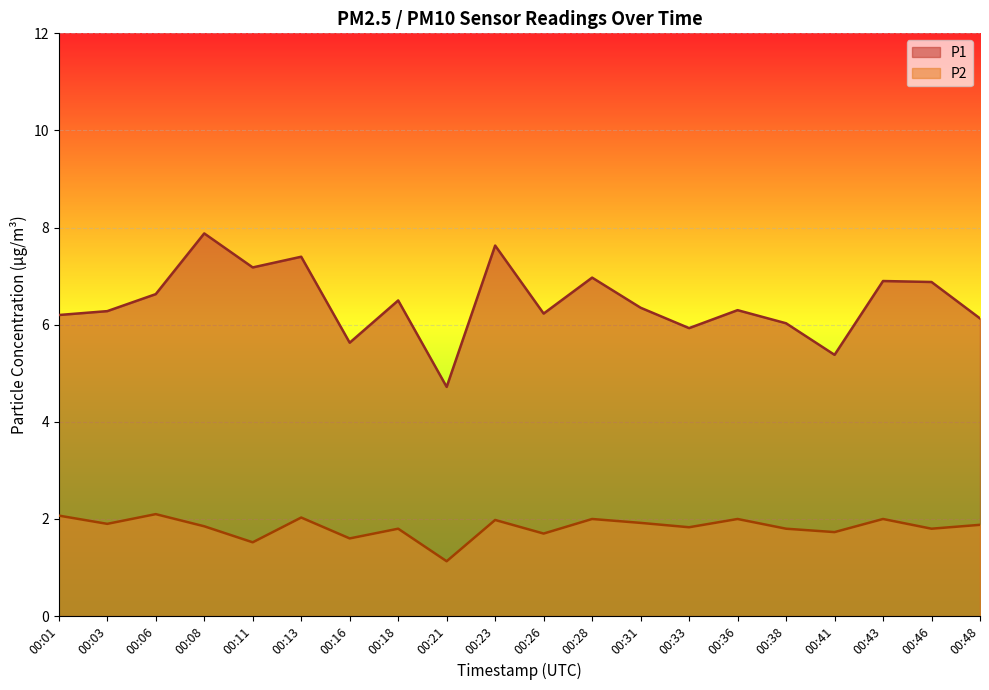

Reading right to left, list all the values displayed in this chart.

P1: 00:48=6.1	00:46=6.9	00:43=6.9	00:41=5.4	00:38=6.0	00:36=6.3	00:33=5.9	00:31=6.3	00:28=7.0	00:26=6.2	00:23=7.6	00:21=4.7	00:18=6.5	00:16=5.6	00:13=7.4	00:11=7.2	00:08=7.9	00:06=6.6	00:03=6.3	00:01=6.2
P2: 00:48=1.9	00:46=1.8	00:43=2.0	00:41=1.7	00:38=1.8	00:36=2.0	00:33=1.8	00:31=1.9	00:28=2.0	00:26=1.7	00:23=2.0	00:21=1.1	00:18=1.8	00:16=1.6	00:13=2.0	00:11=1.5	00:08=1.9	00:06=2.1	00:03=1.9	00:01=2.1